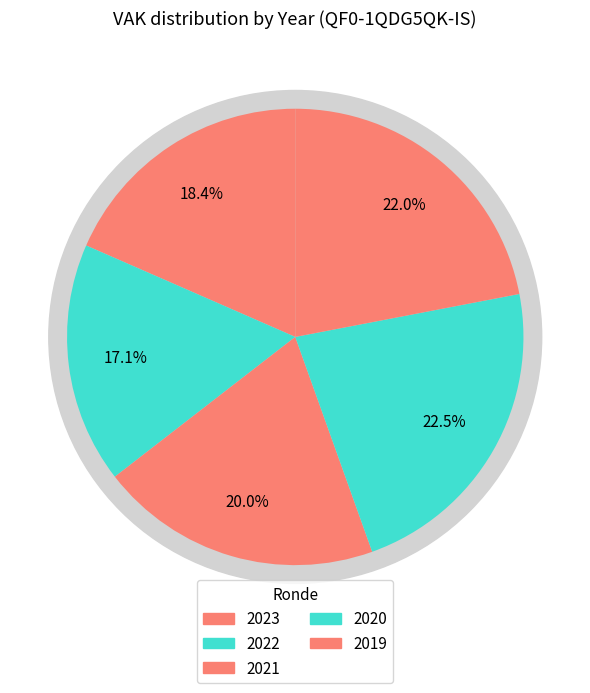

Is 2020 the majority of the pie?

No